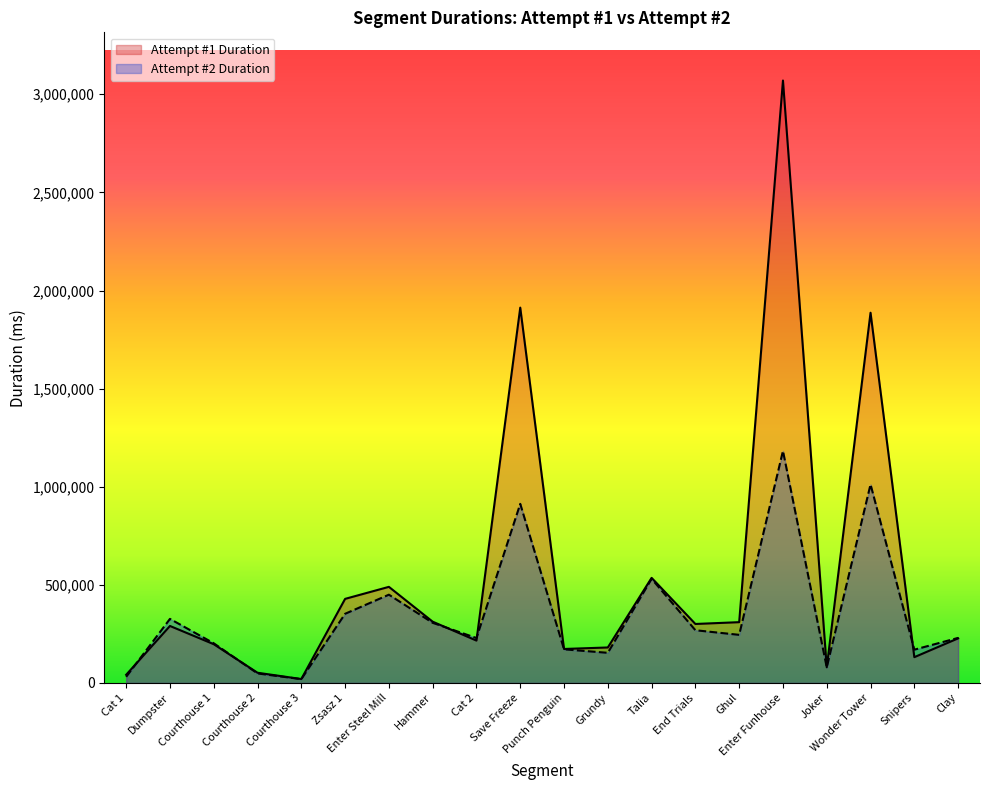

Which series has the largest total across all categories?

Attempt #1 Duration